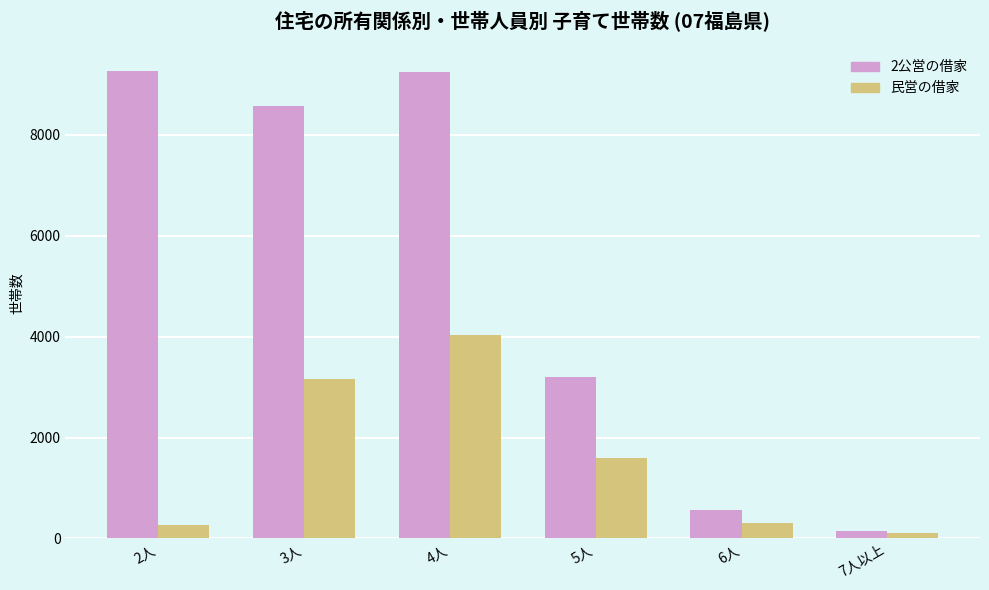

At 5人, list the series in order from largest to smallest.

2公営の借家, 民営の借家